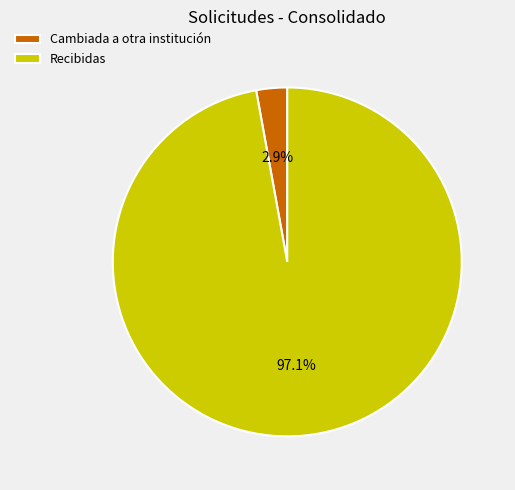

How many segments does this pie chart have?

2